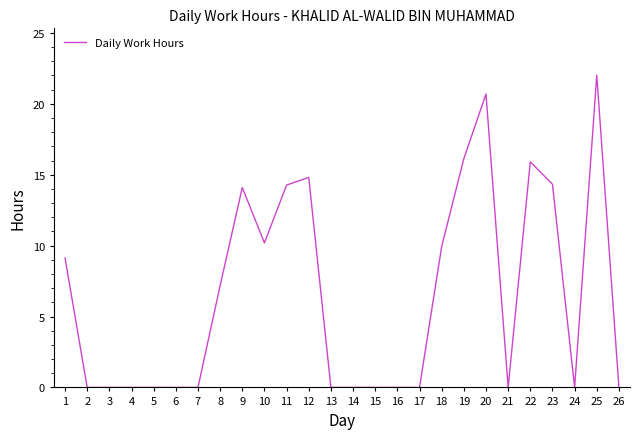

How many lines are shown in the chart?

1